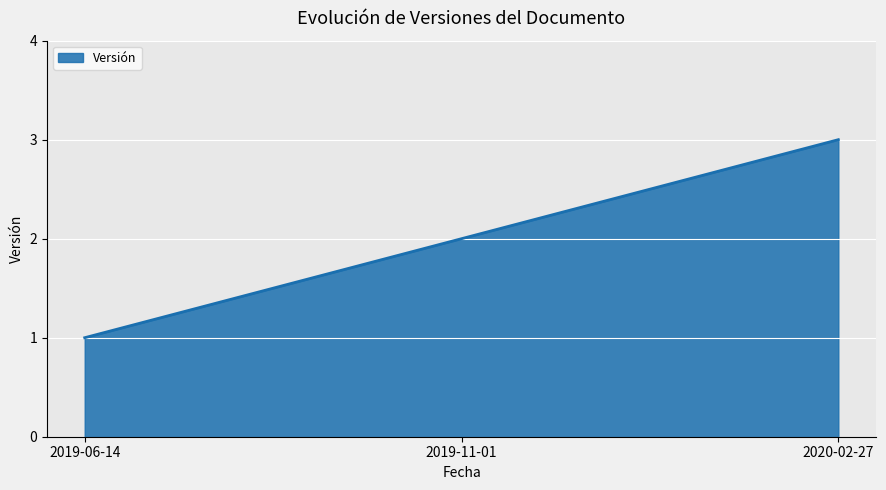

What is the maximum value shown in the chart?

3